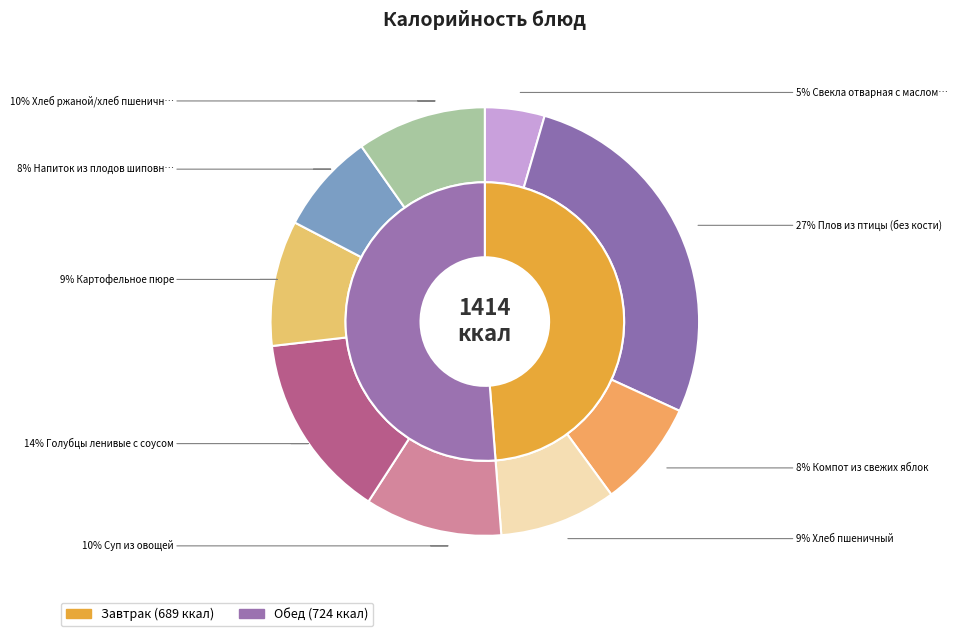

To the nearest percent, what portion does Свекла отварная с маслом растительным represent?

5%